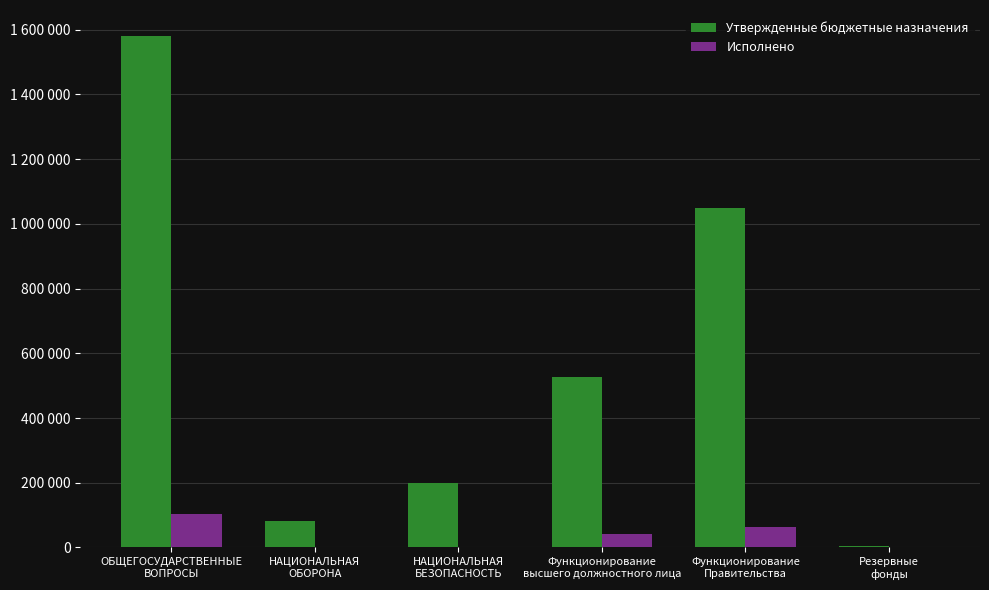

Between НАЦИОНАЛЬНАЯ
БЕЗОПАСНОСТЬ and Резервные
фонды, which series saw the biggest shift?

Утвержденные бюджетные назначения